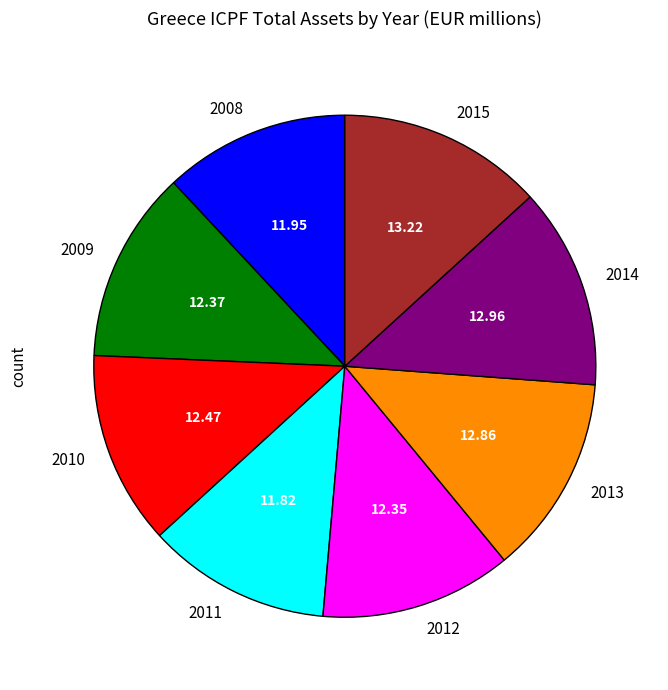

How many segments does this pie chart have?

8